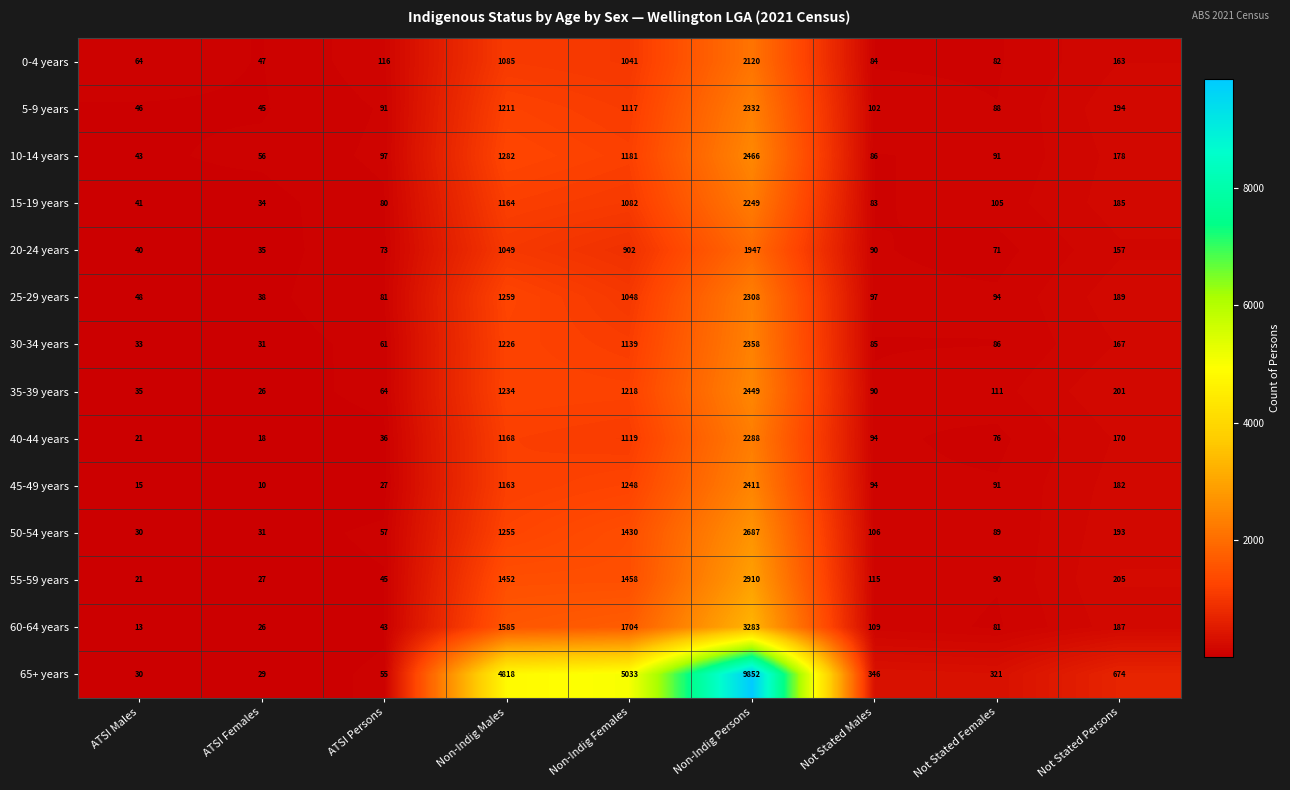

What is the smallest value displayed?

10